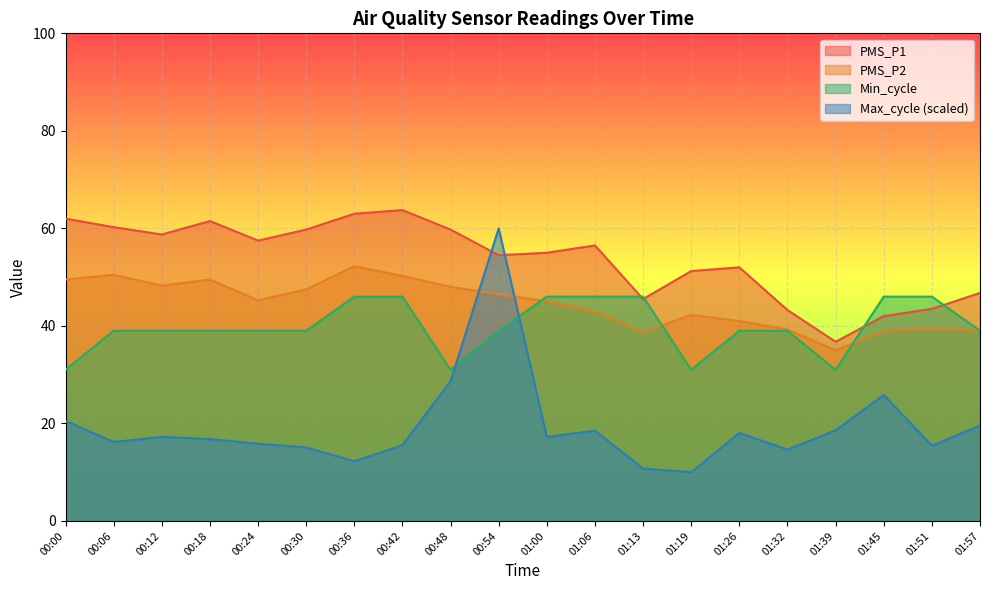

What is the total value across all series at 01:45?

152.8